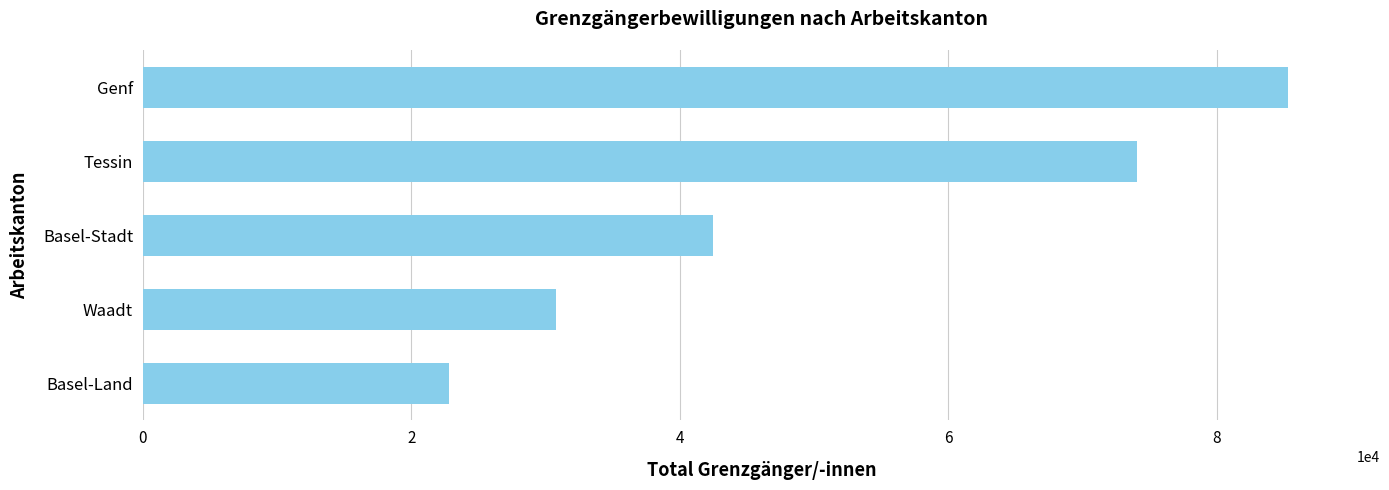

What is the difference between the maximum and minimum values?

62518